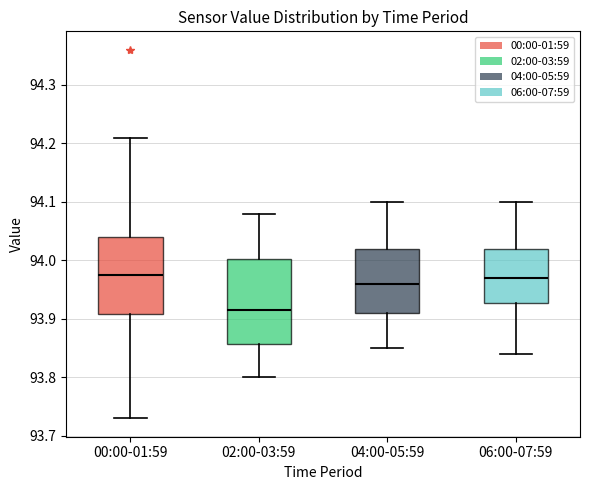

Reading left to right, transcribe this box plot: for each box, give where its median line is, the range the box spans, and where its two whiskers end, as read against the y-axis. The values are not printed on the chart, so give them approximately, as read against the axis.

00:00-01:59: median 93.98, box 93.91 to 94.04, whiskers 93.73 to 94.21
02:00-03:59: median 93.92, box 93.86 to 94.00, whiskers 93.80 to 94.08
04:00-05:59: median 93.96, box 93.91 to 94.02, whiskers 93.85 to 94.10
06:00-07:59: median 93.97, box 93.93 to 94.02, whiskers 93.84 to 94.10